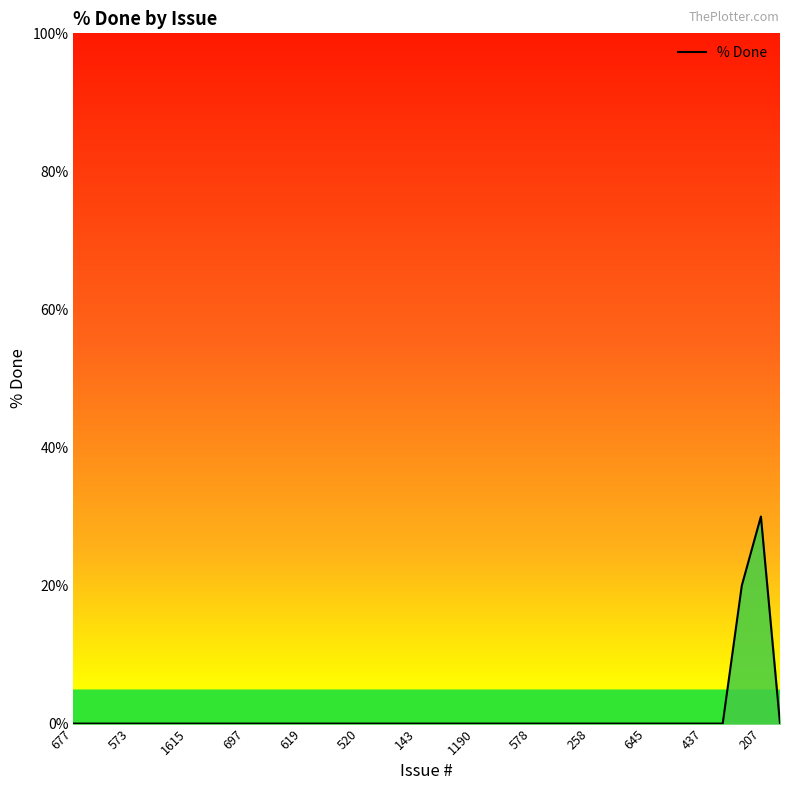

What is the difference between the maximum and minimum values?

30